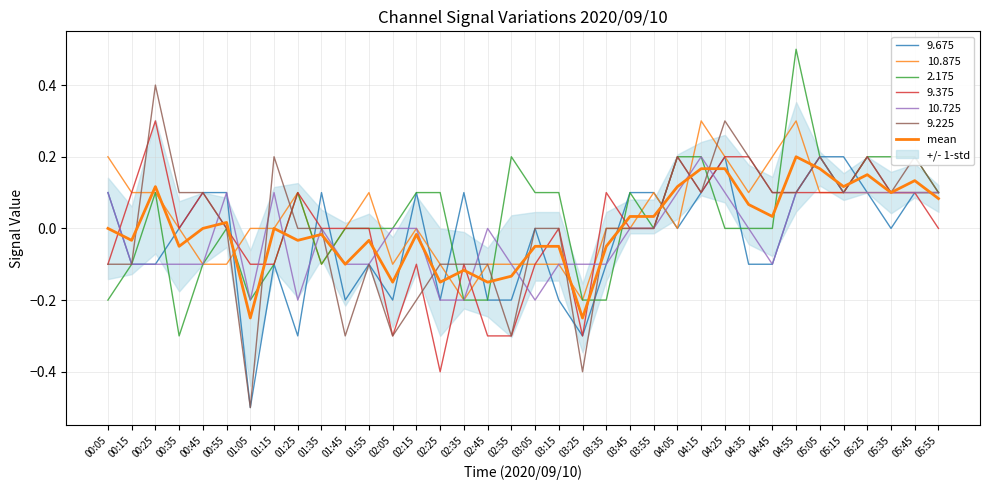

Reading left to right, extract all data points from this chart.

00:05=0.0	00:15=-0.0	00:25=0.1	00:35=-0.1	00:45=0.0	00:55=0.0	01:05=-0.2	01:15=-0.0	01:25=-0.0	01:35=-0.0	01:45=-0.1	01:55=-0.0	02:05=-0.2	02:15=-0.0	02:25=-0.1	02:35=-0.1	02:45=-0.1	02:55=-0.1	03:05=-0.1	03:15=-0.1	03:25=-0.2	03:35=-0.1	03:45=0.0	03:55=0.0	04:05=0.1	04:15=0.2	04:25=0.2	04:35=0.1	04:45=0.0	04:55=0.2	05:05=0.2	05:15=0.1	05:25=0.2	05:35=0.1	05:45=0.1	05:55=0.1